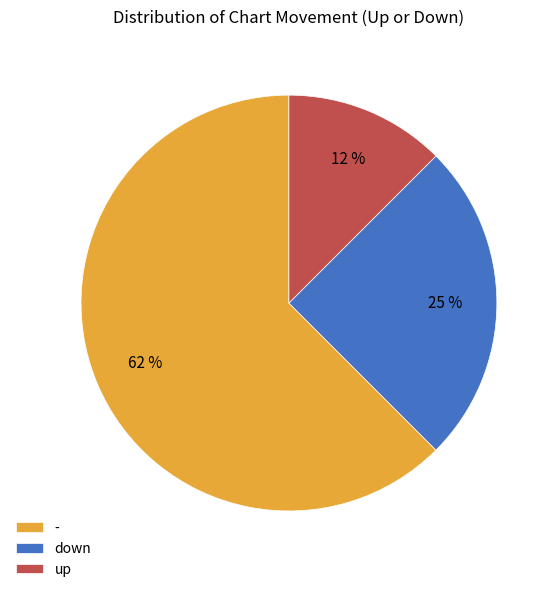

To the nearest percent, what is the average slice percentage?

33%